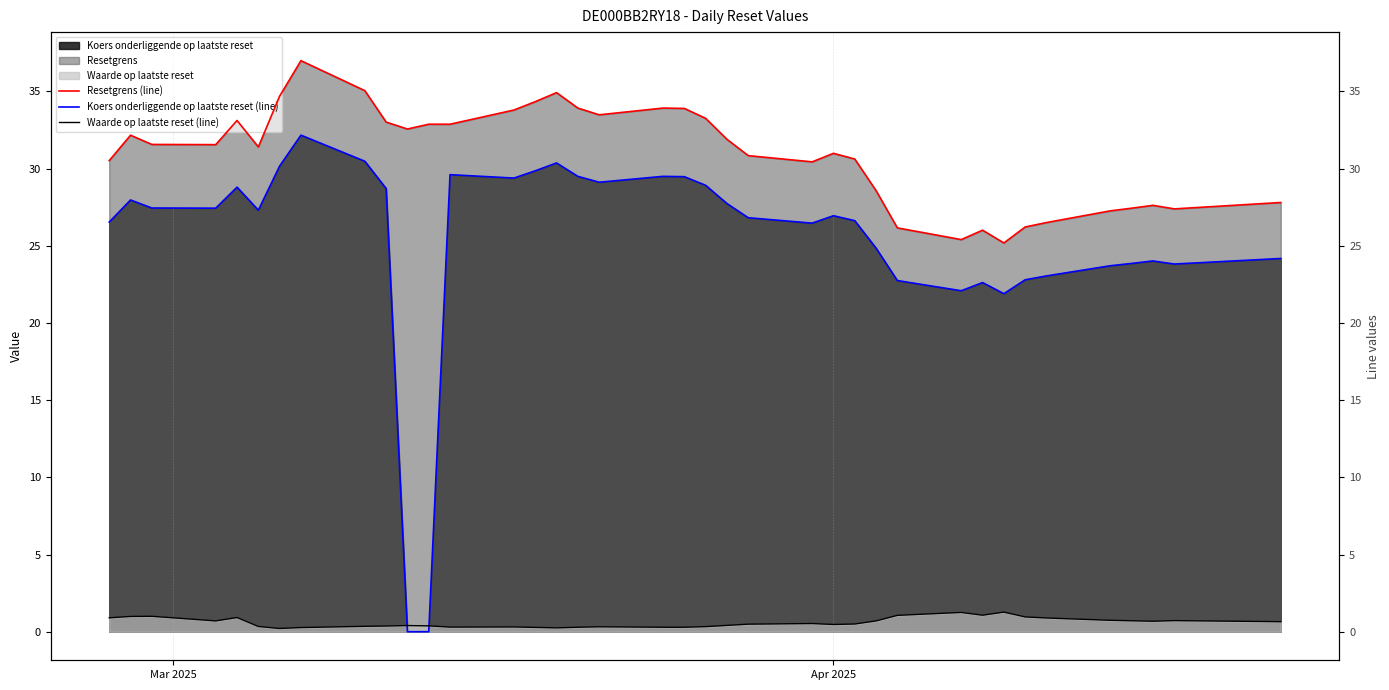

True or false: Waarde op laatste reset and Resetgrens intersect in this chart.

False